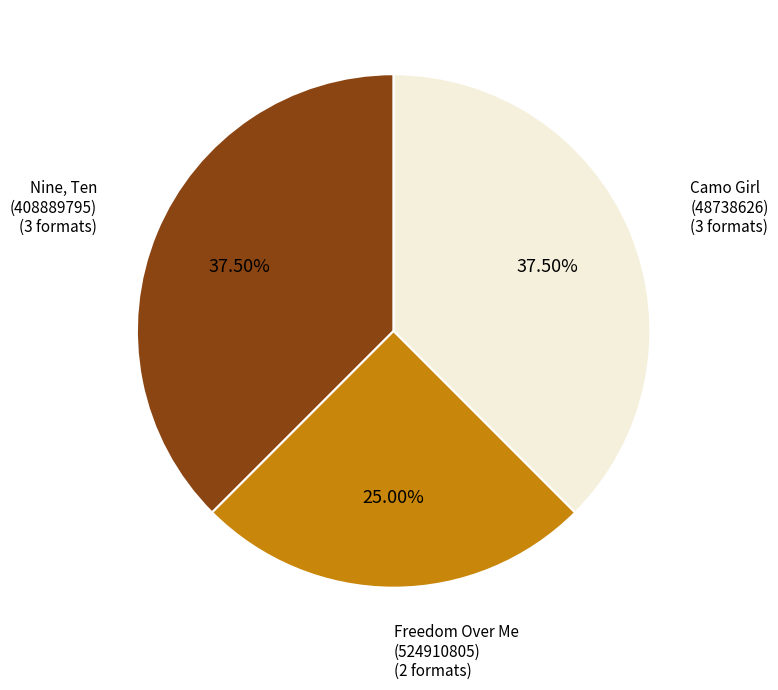

Is there a majority slice in this chart?

No